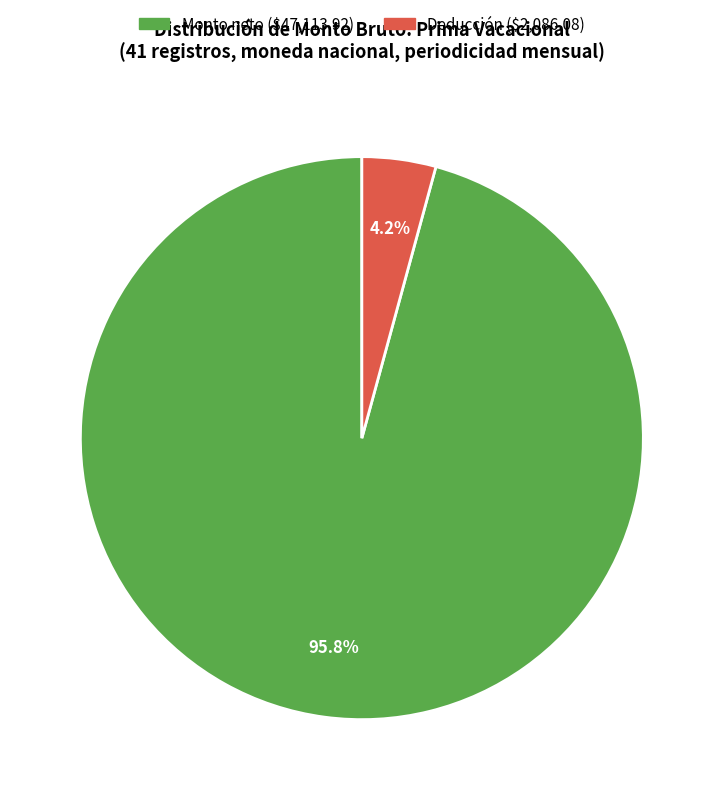

Is there any slice that represents more than half of the pie?

Yes